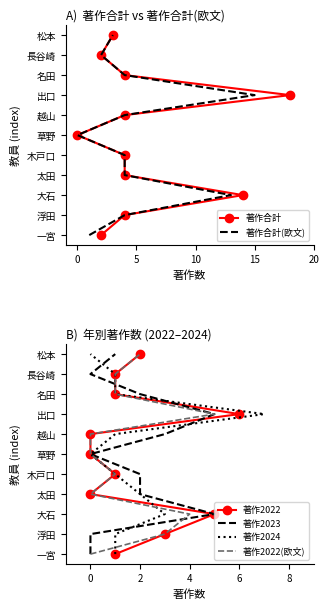

Is this an area chart (filled region under the line)?

No